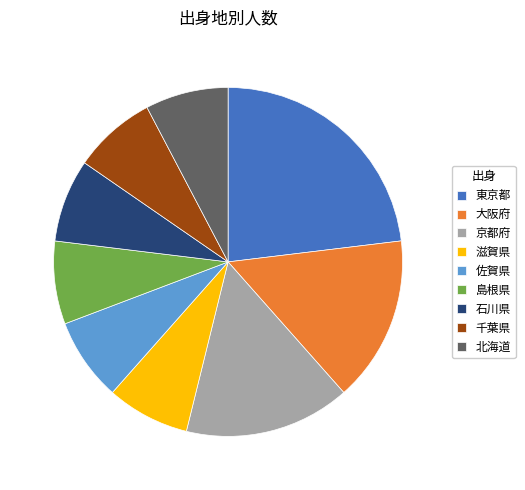

Combined, do 石川県 and 佐賀県 account for over 50%?

No